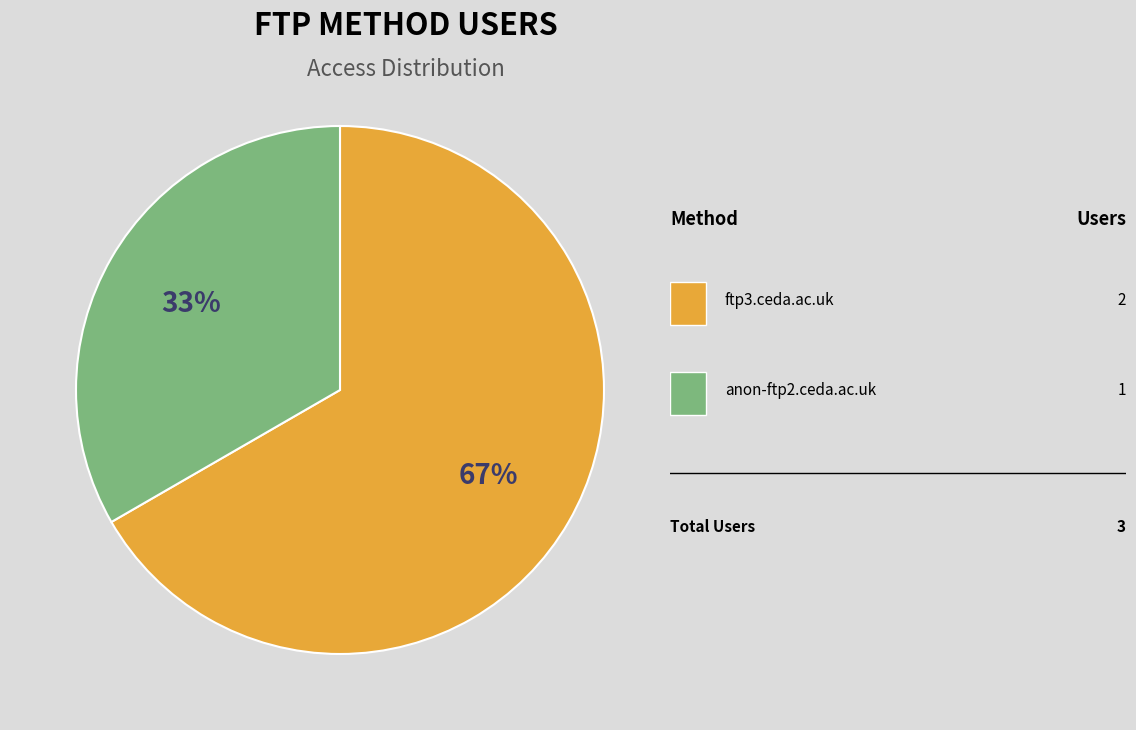

Does any single category account for the majority?

Yes